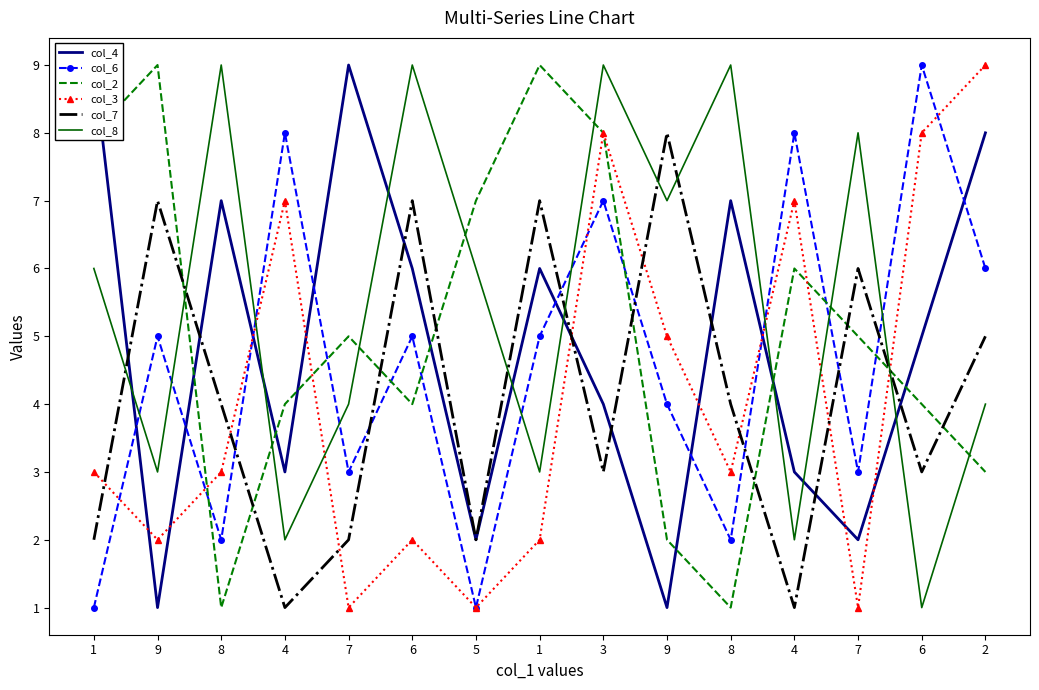

After their last crossing, which series has the higher values: col_8 or col_7?

col_7